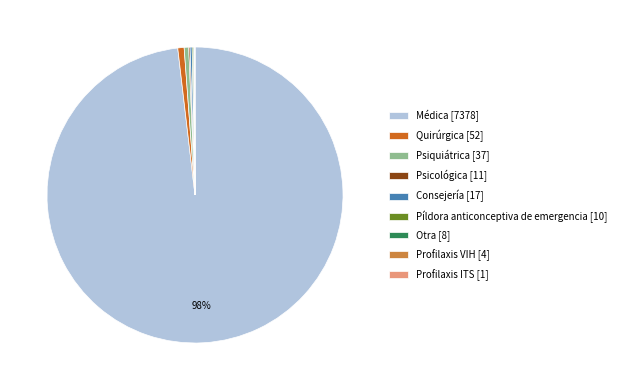

What is the largest slice in the pie chart?

Médica